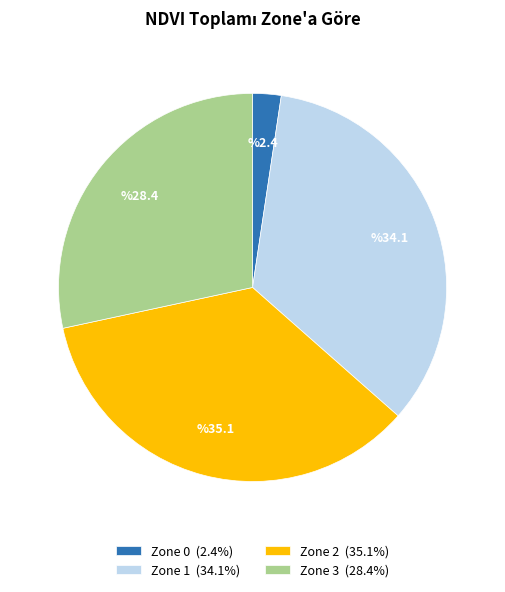

What is the ratio of the value at Zone 3 (28.4%) to the value at Zone 1 (34.1%)?

0.8